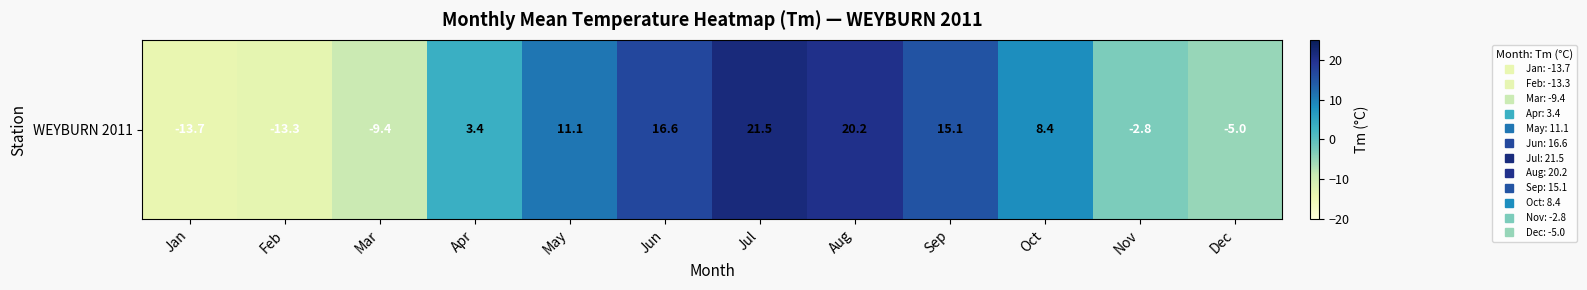

What is the ratio of the value at Jul to the value at Sep?

1.4